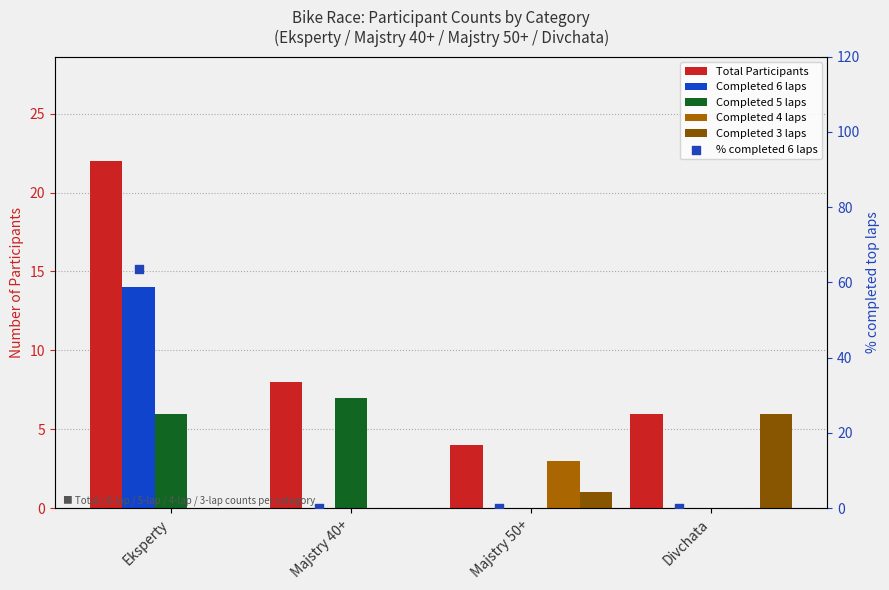

At how many categories does at least one series exceed 46?

1